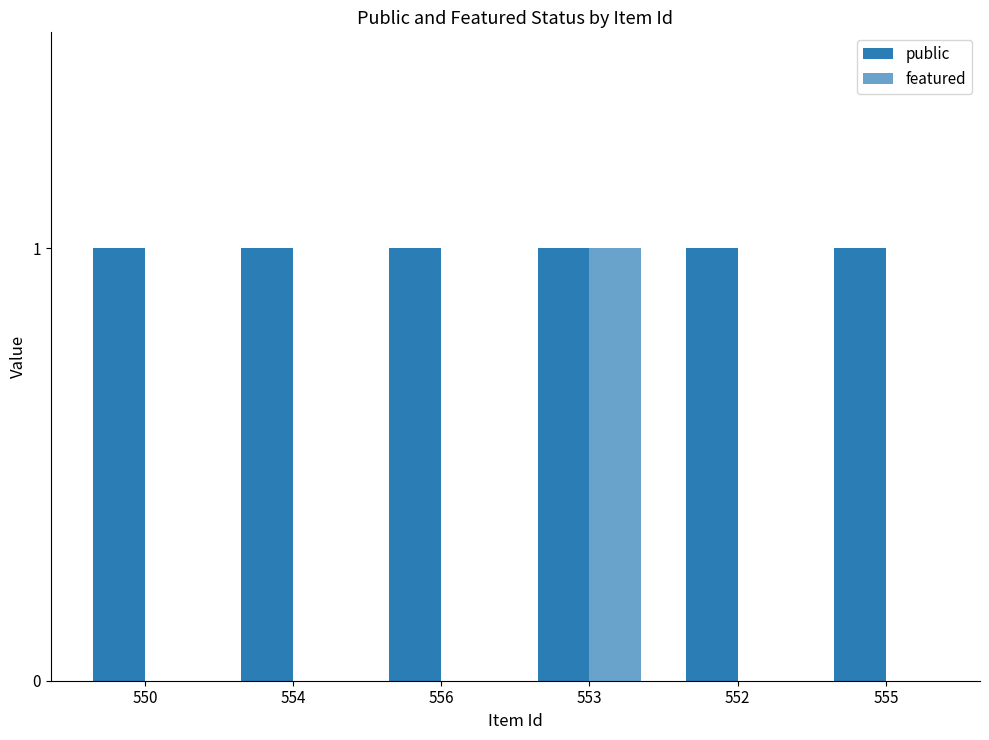

Does the chart contain stacked bars?

No